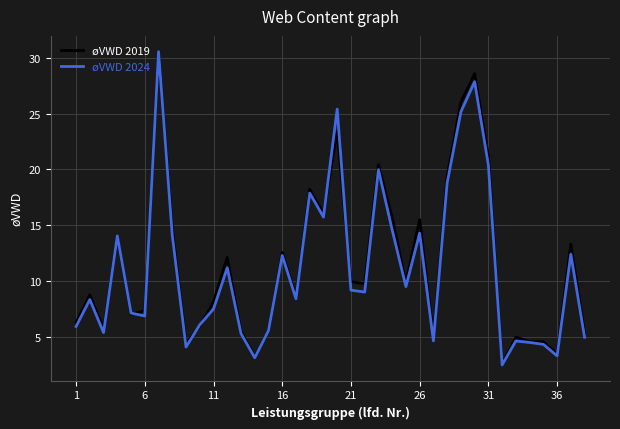

What are all the series names shown in the legend?

øVWD 2019, øVWD 2024